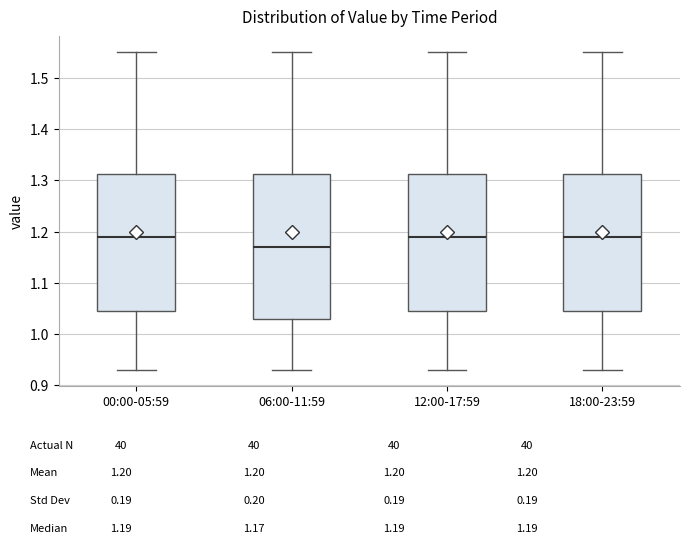

Where is the lower edge of the box for 06:00-11:59 on the y-axis? The values are not printed on the chart, so give them approximately, as read against the axis.

1.03